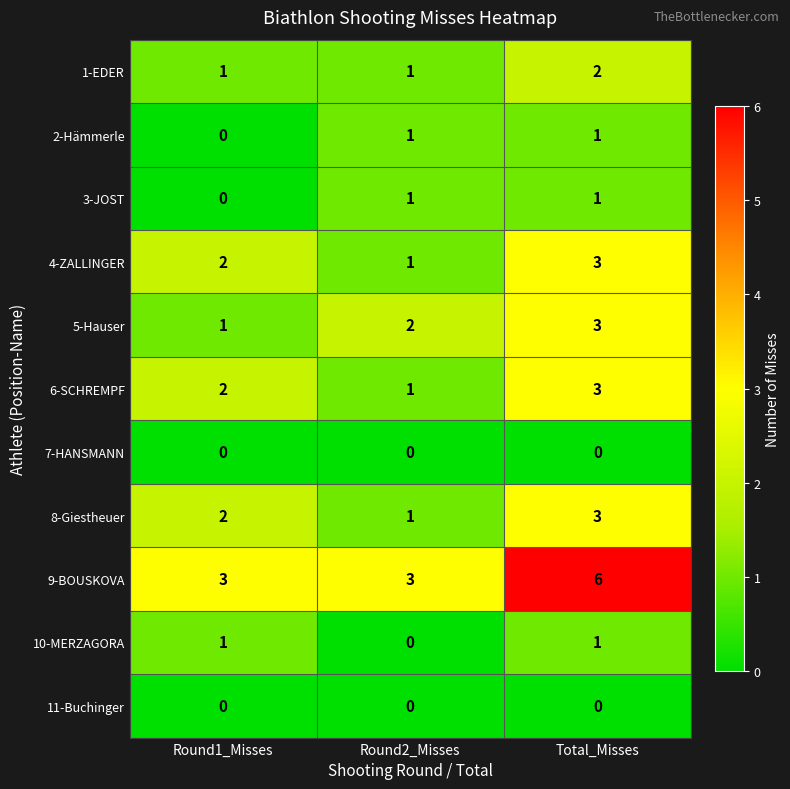

True or false: 2-Hämmerle has a value of 0 at Round2_Misses.

False